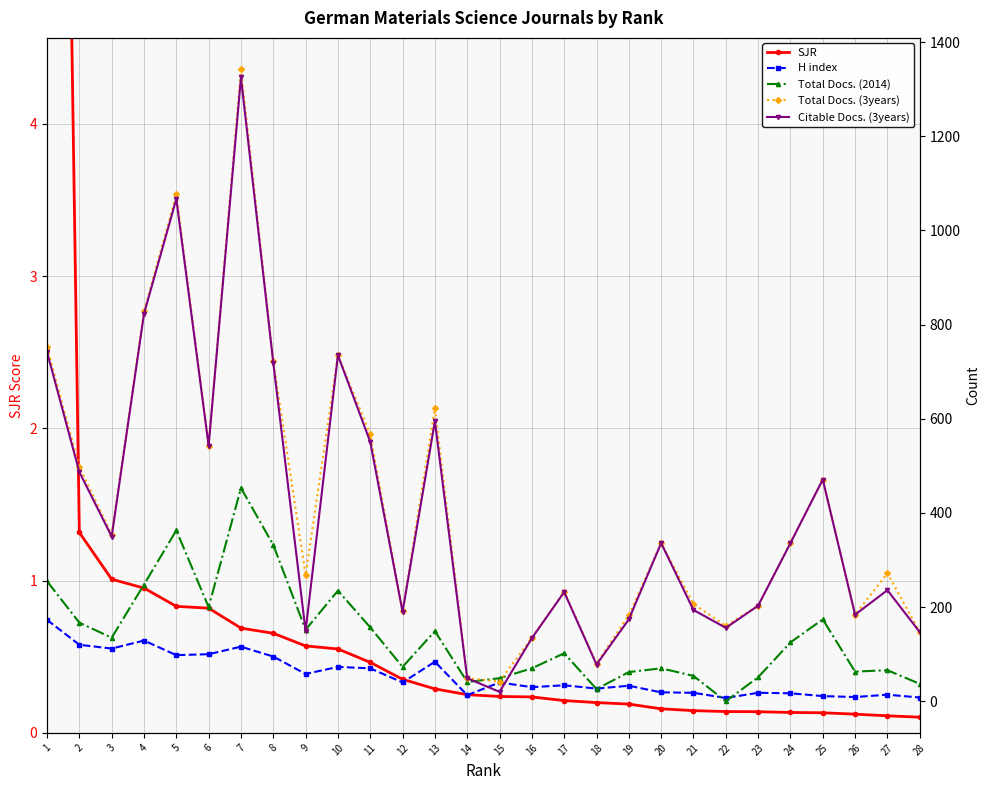

Reading right to left, transcribe all the data shown in this chart.

SJR: 0.1	0.1	0.1	0.1	0.1	0.1	0.1	0.1	0.2	0.2	0.2	0.2	0.2	0.2	0.3	0.3	0.4	0.5	0.6	0.6	0.7	0.7	0.8	0.8	1.0	1.0	1.3	15.2
H index: 8.0	14.0	9.0	11.0	17.0	18.0	7.0	18.0	19.0	33.0	27.0	34.0	30.0	40.0	13.0	84.0	40.0	70.0	73.0	58.0	95.0	116.0	100.0	98.0	129.0	112.0	120.0	173.0
Total Docs. (2014): 37.0	66.0	63.0	174.0	125.0	51.0	0.0	54.0	70.0	62.0	26.0	102.0	70.0	49.0	41.0	149.0	73.0	157.0	235.0	152.0	332.0	453.0	200.0	363.0	248.0	135.0	167.0	255.0
Total Docs. (3years): 147.0	272.0	184.0	471.0	336.0	203.0	160.0	207.0	336.0	183.0	80.0	233.0	135.0	42.0	49.0	622.0	192.0	567.0	735.0	268.0	723.0	1342.0	543.0	1077.0	828.0	354.0	498.0	752.0
Citable Docs. (3years): 147.0	236.0	184.0	471.0	336.0	203.0	156.0	194.0	336.0	174.0	78.0	232.0	134.0	20.0	49.0	595.0	190.0	551.0	735.0	149.0	719.0	1325.0	543.0	1067.0	823.0	350.0	487.0	742.0